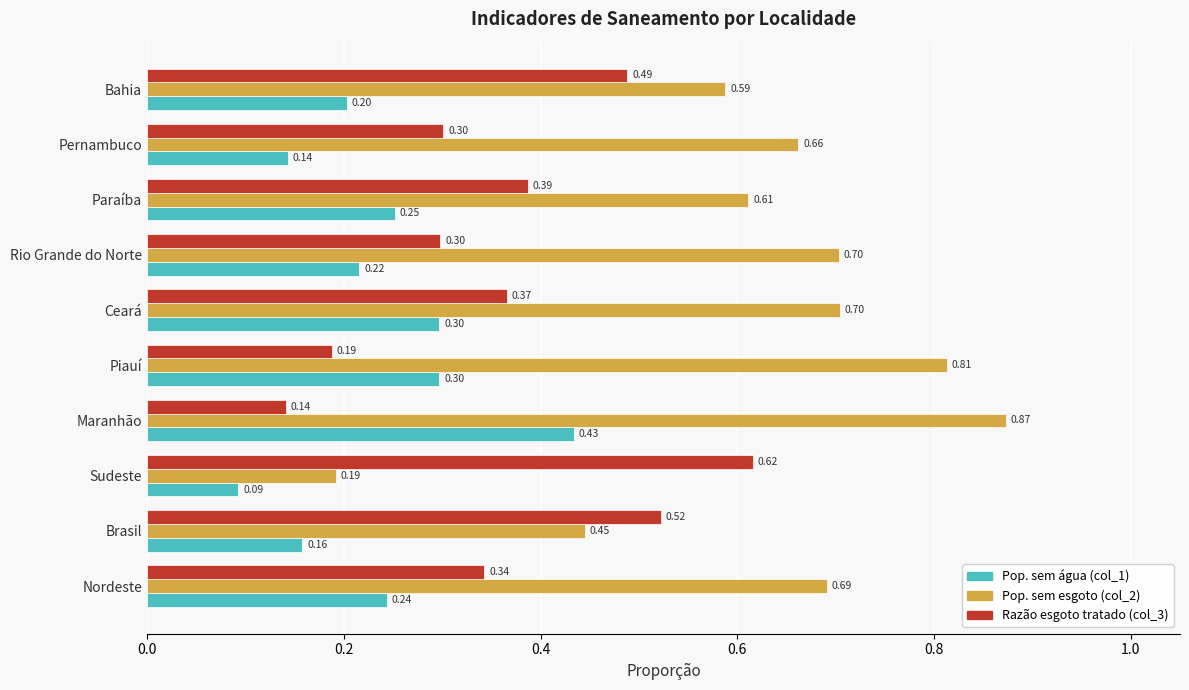

What is the difference between the maximum and second lowest values in the Pop. sem água (col_1) series?

0.3